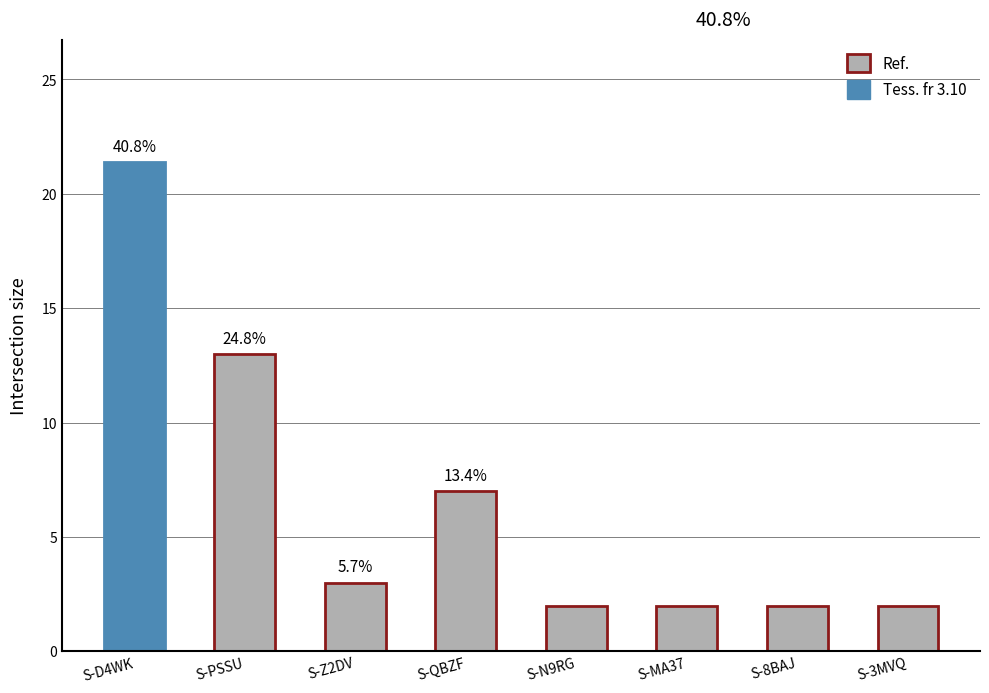

Read the value at S-PSSU.

13.0